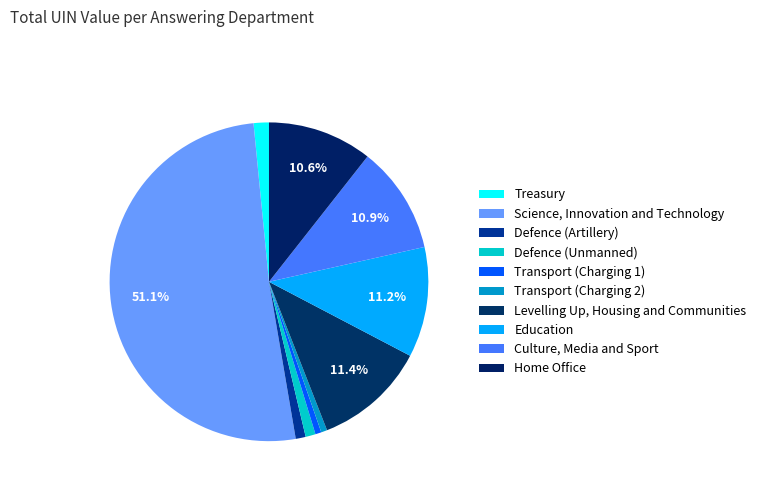

Combined, what portion of the pie is Treasury and Education?

12.7%